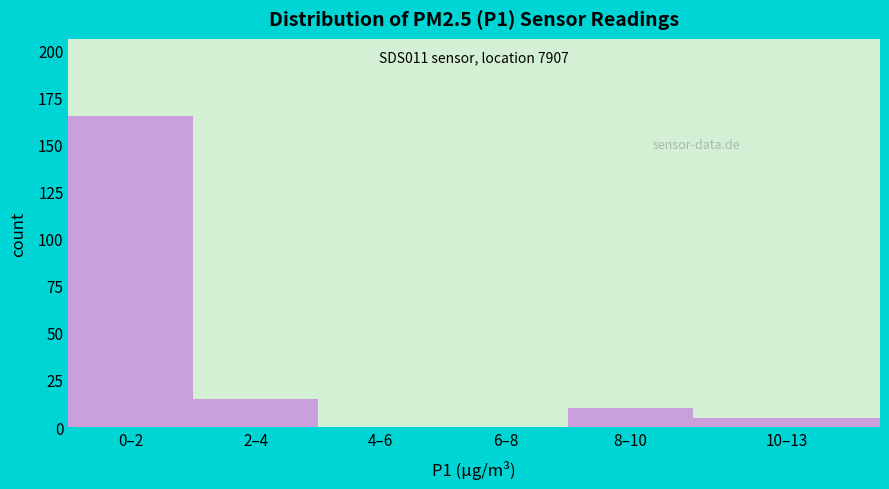

Reading left to right, what are all the values shown in this chart?

0–2=165	2–4=15	4–6=0	6–8=0	8–10=10	10–13=5